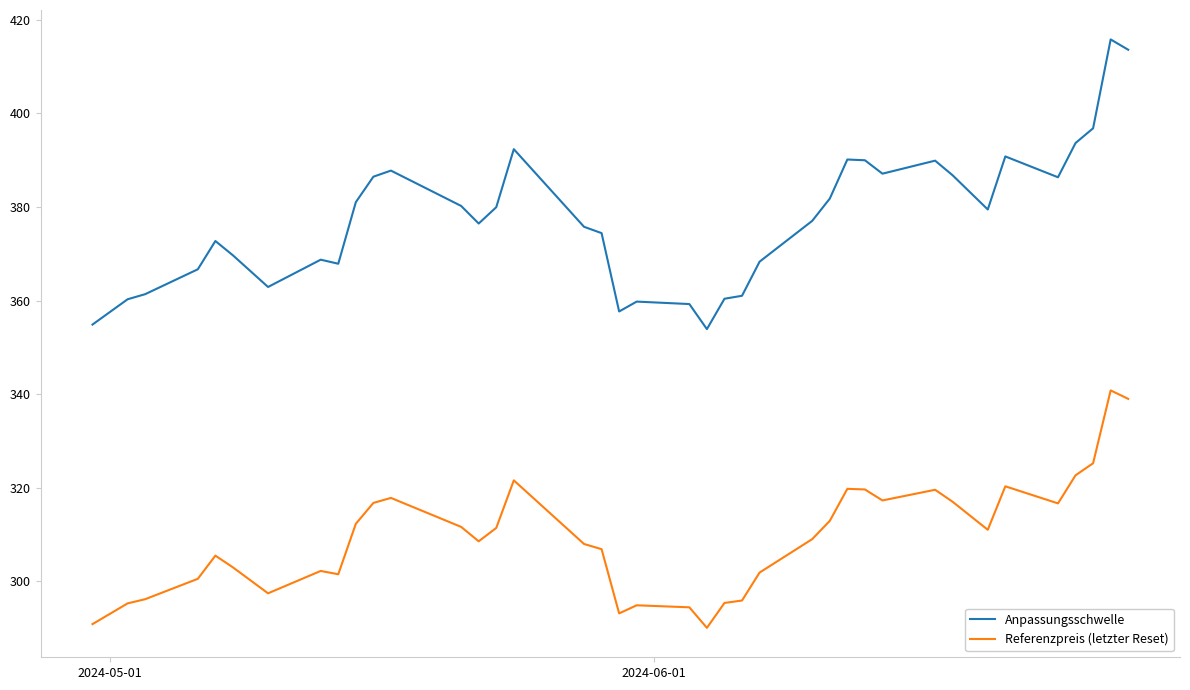

What is the minimum value shown in the chart?

290.1